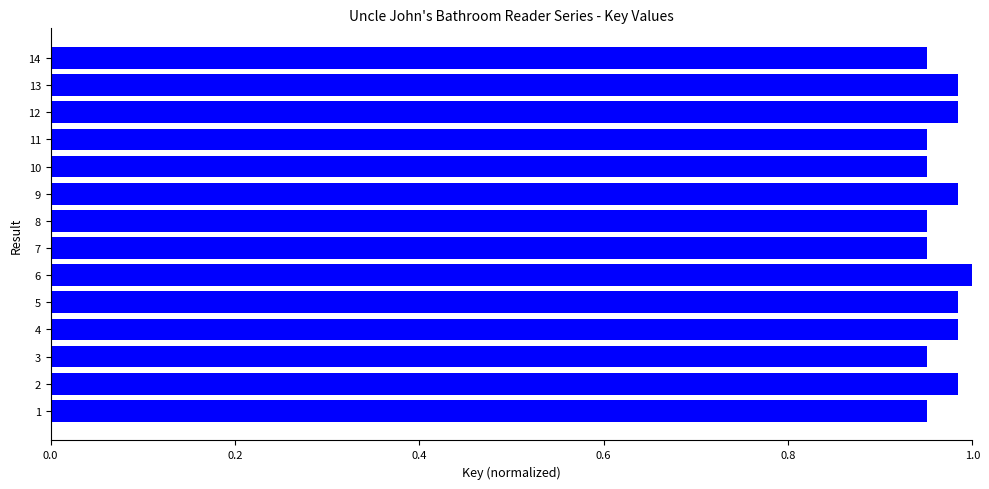

Which has a higher value, 11 or 9?

9